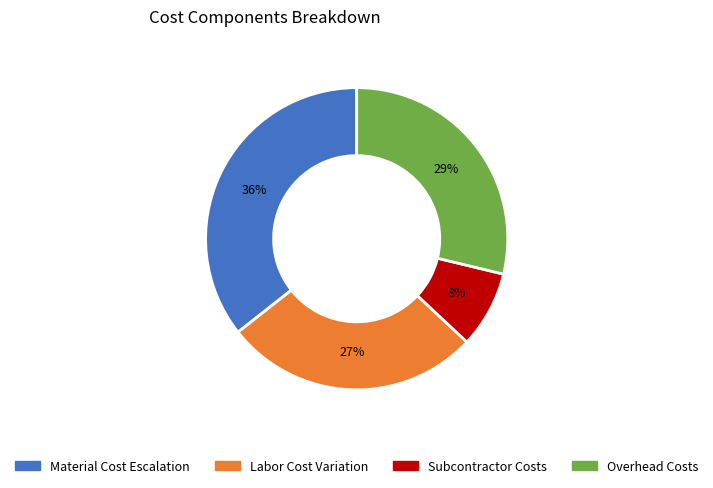

Which category has the biggest portion of the pie?

Material Cost Escalation